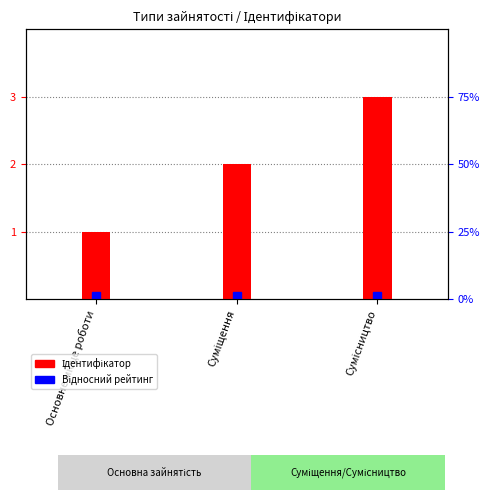

List the labels in order of value, smallest first.

Основне місце роботи, Суміщення, Сумісництво